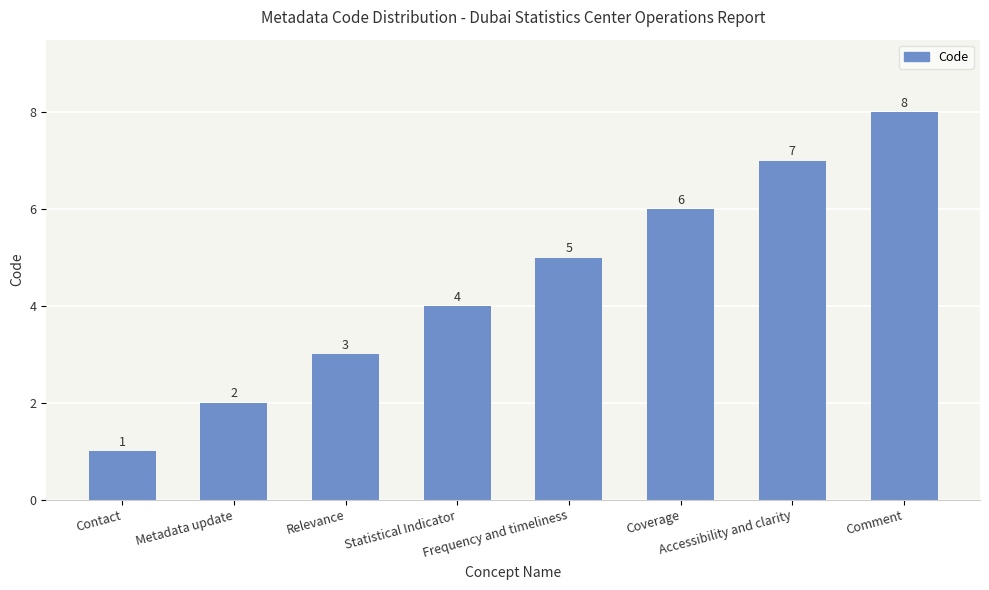

The value at Comment is 12. True or false?

False